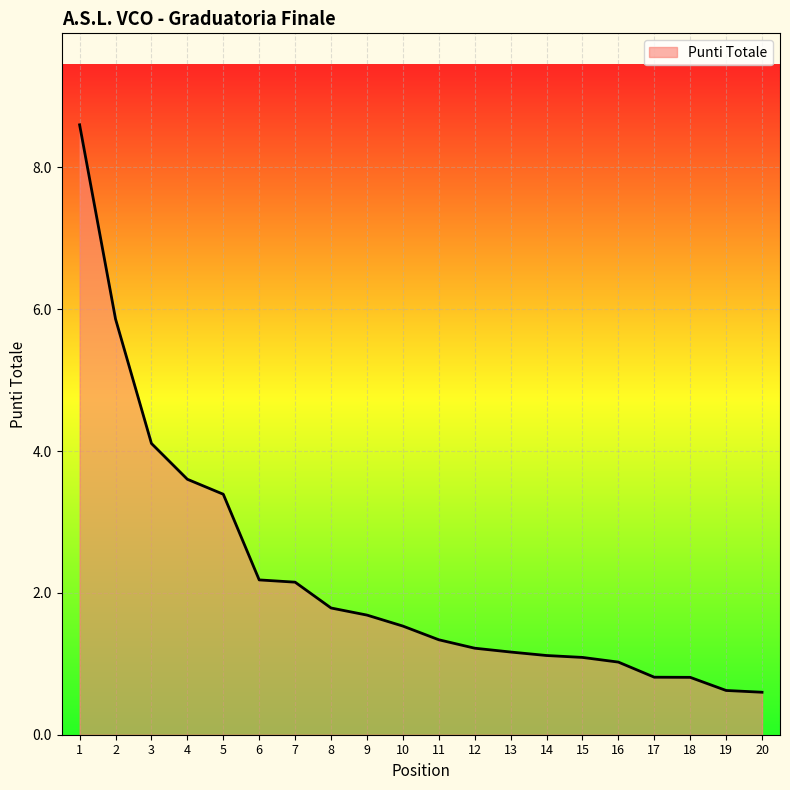

What is the minimum value shown in the chart?

0.6